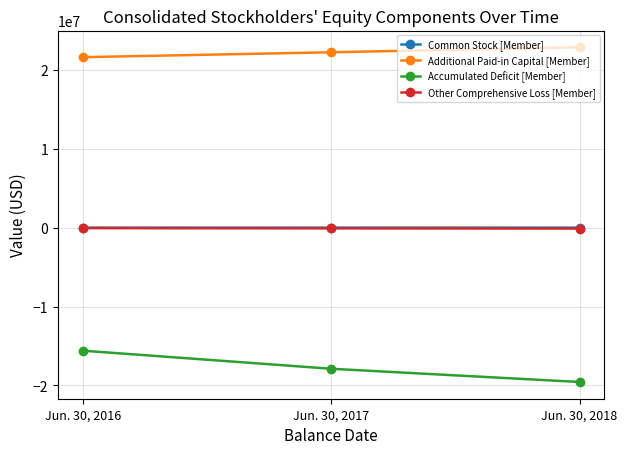

What is the total value across all series at Jun. 30, 2016?

6041057